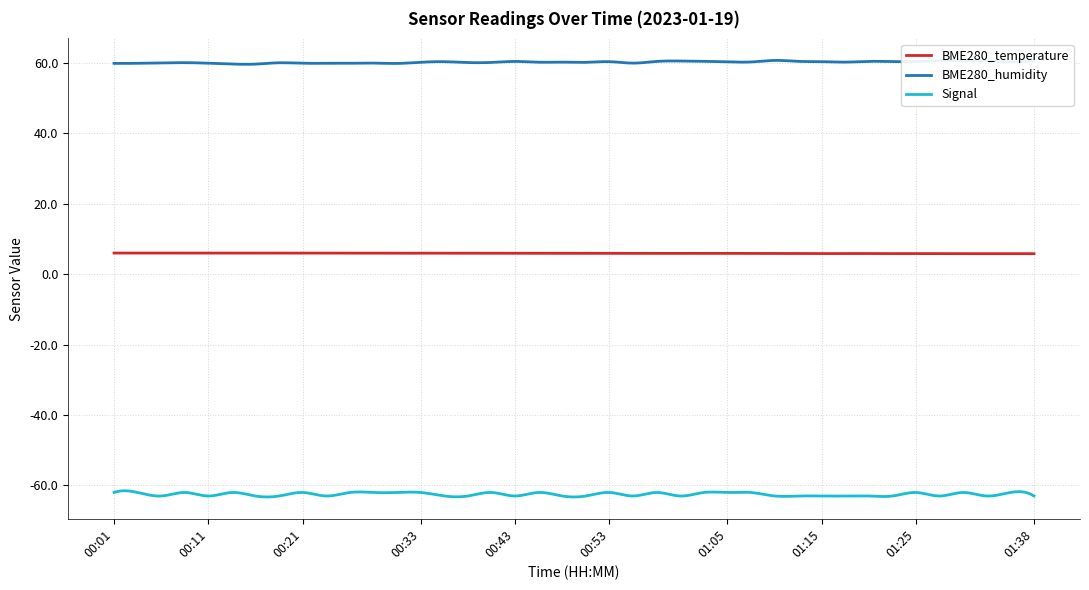

Which category has the highest value across all series?

01:38